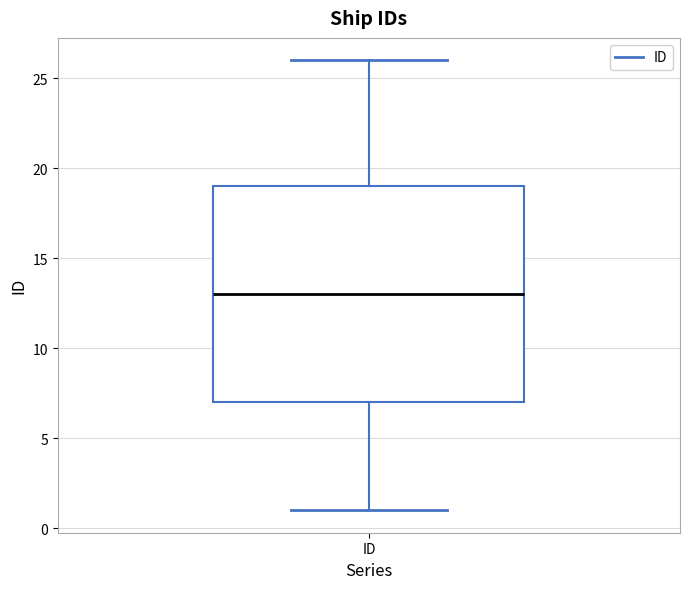

Read this box plot against the y-axis: the position of the median line, the range covered by the box, and the ends of both whiskers. The values are not printed on the chart, so give them approximately, as read against the axis.

median 13, box 7 to 19, whiskers 1 to 26